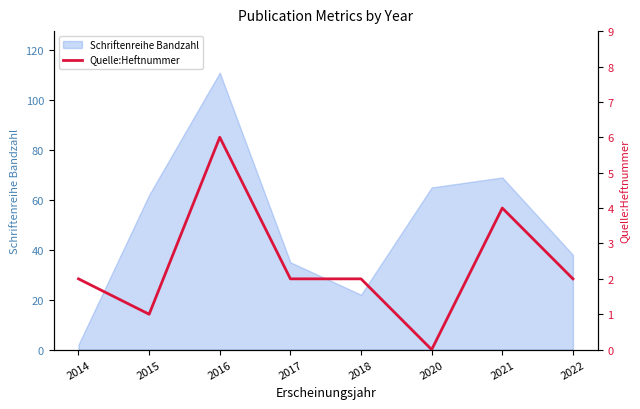

The value at 2017 is 2. True or false?

True